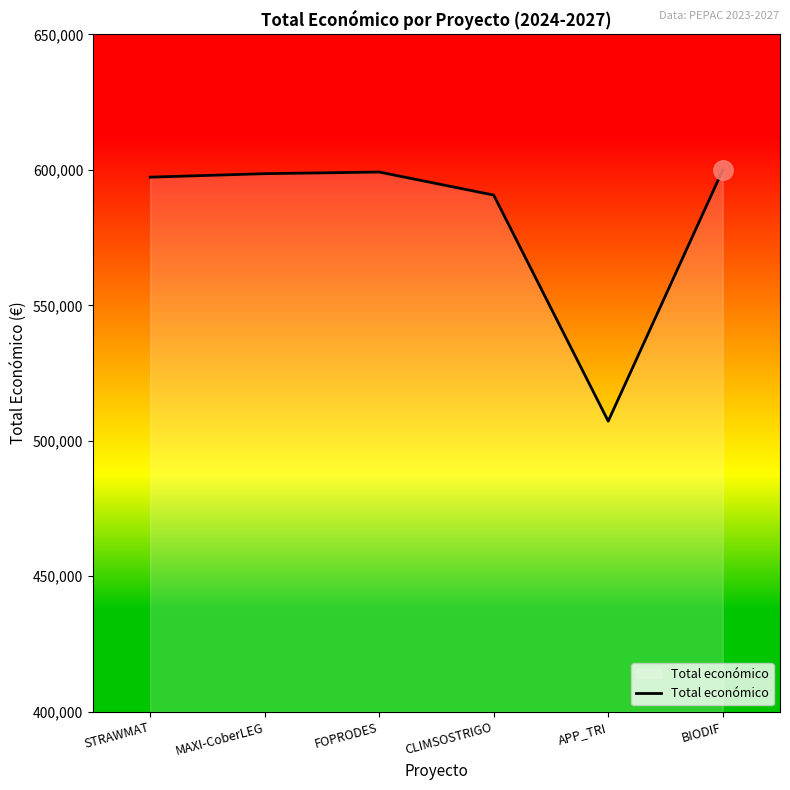

What is the sum of all values?

3493034